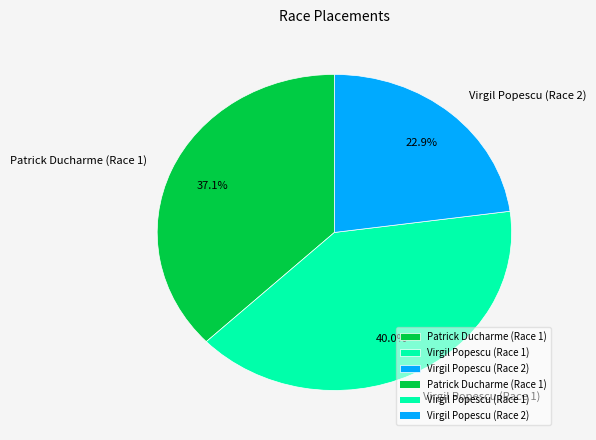

True or false: Patrick Ducharme (Race 1) accounts for 37% of the total.

True